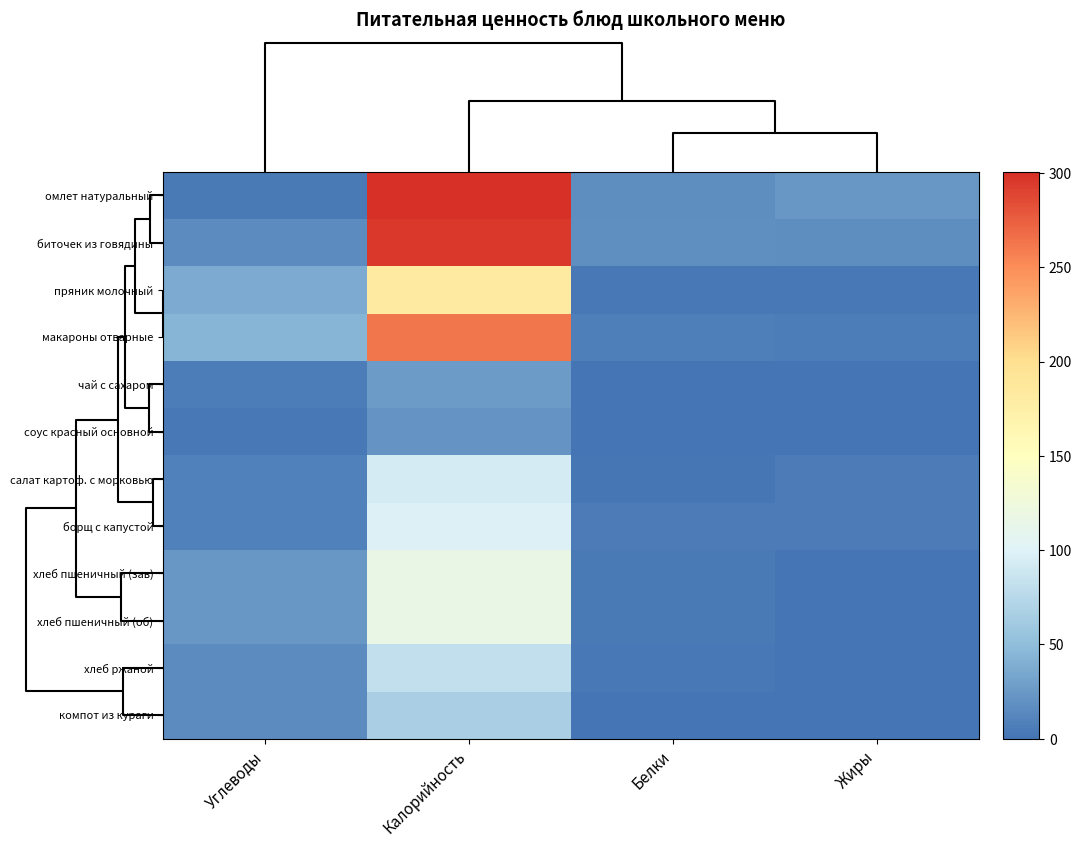

Which series has the largest range (max minus min)?

омлет натуральный